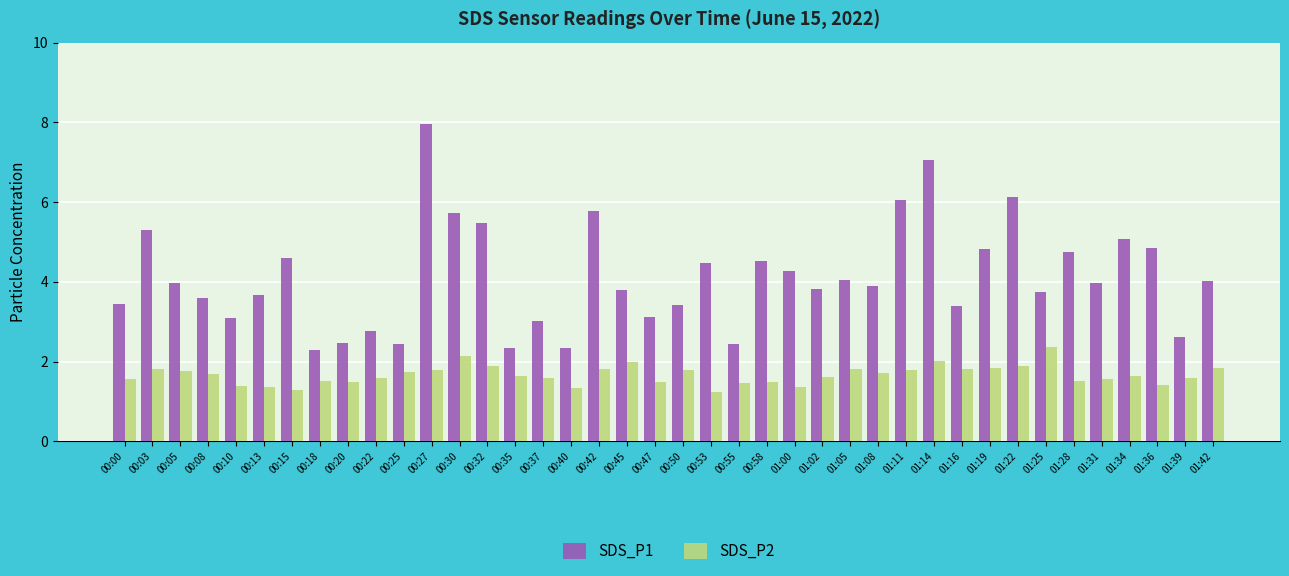

Is it true that SDS_P2 equals 1.6 at 00:00?

True